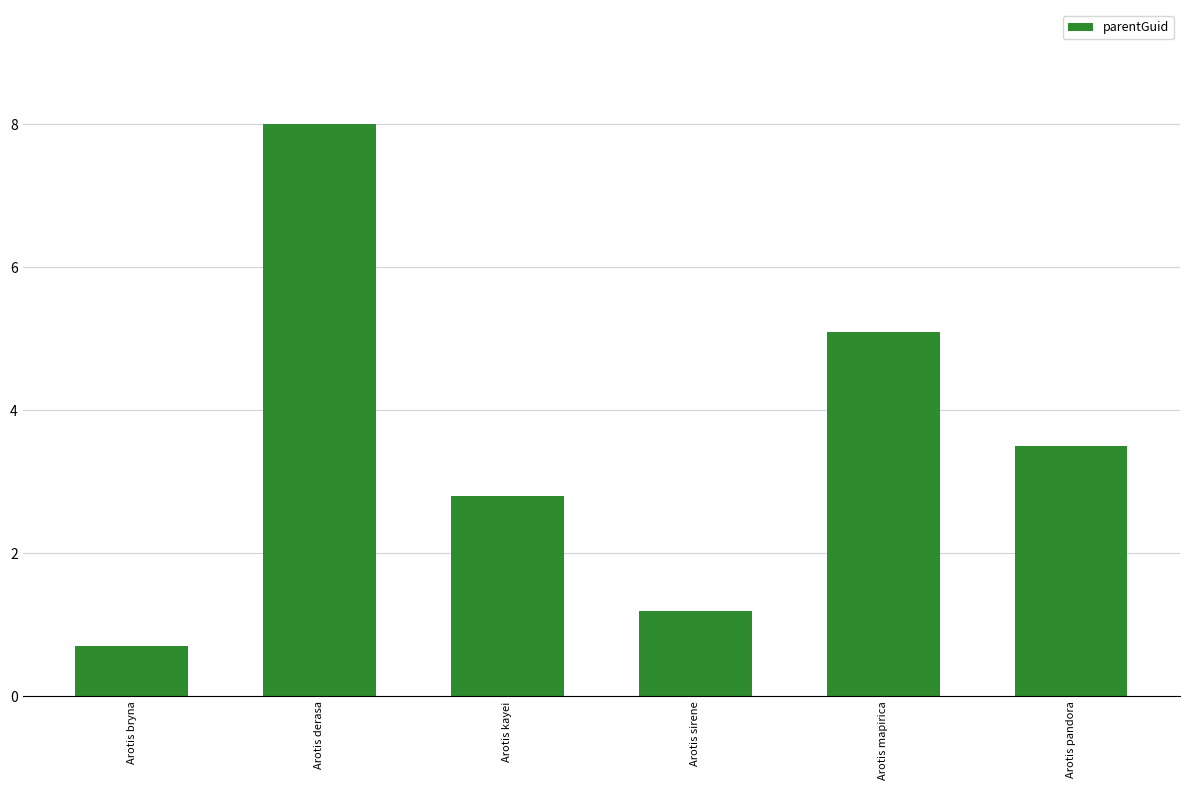

At which label does the data first exceed 3?

Arotis derasa